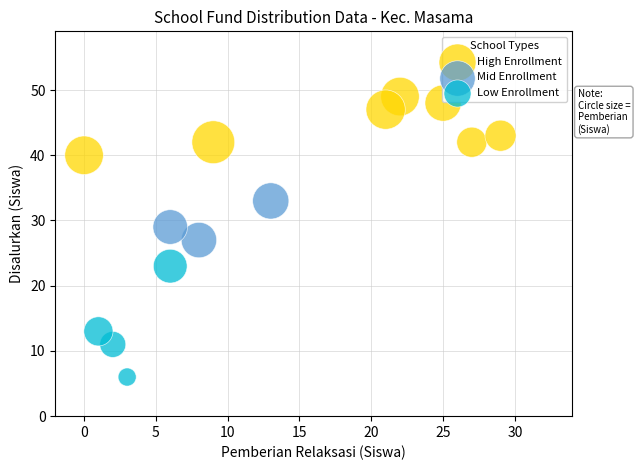

Which series reaches the minimum Y coordinate?

Low Enrollment